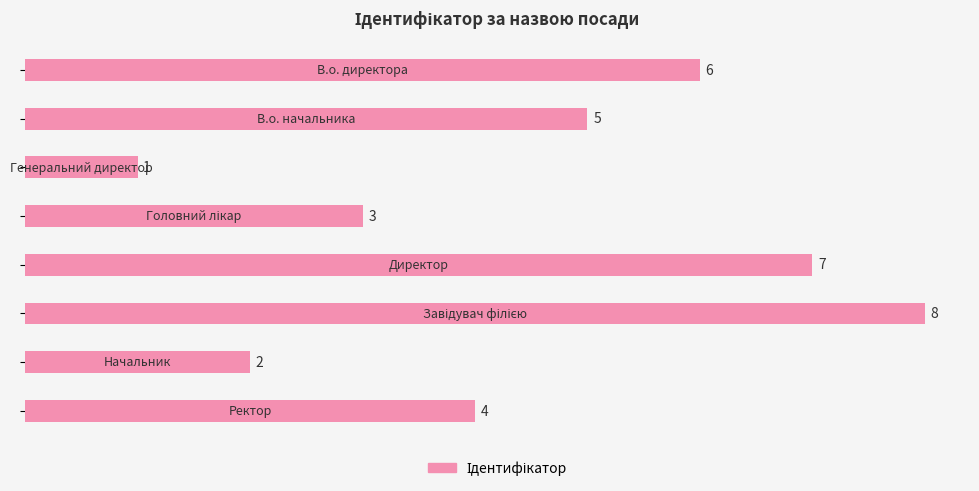

How many values are between 3 and 7?

5